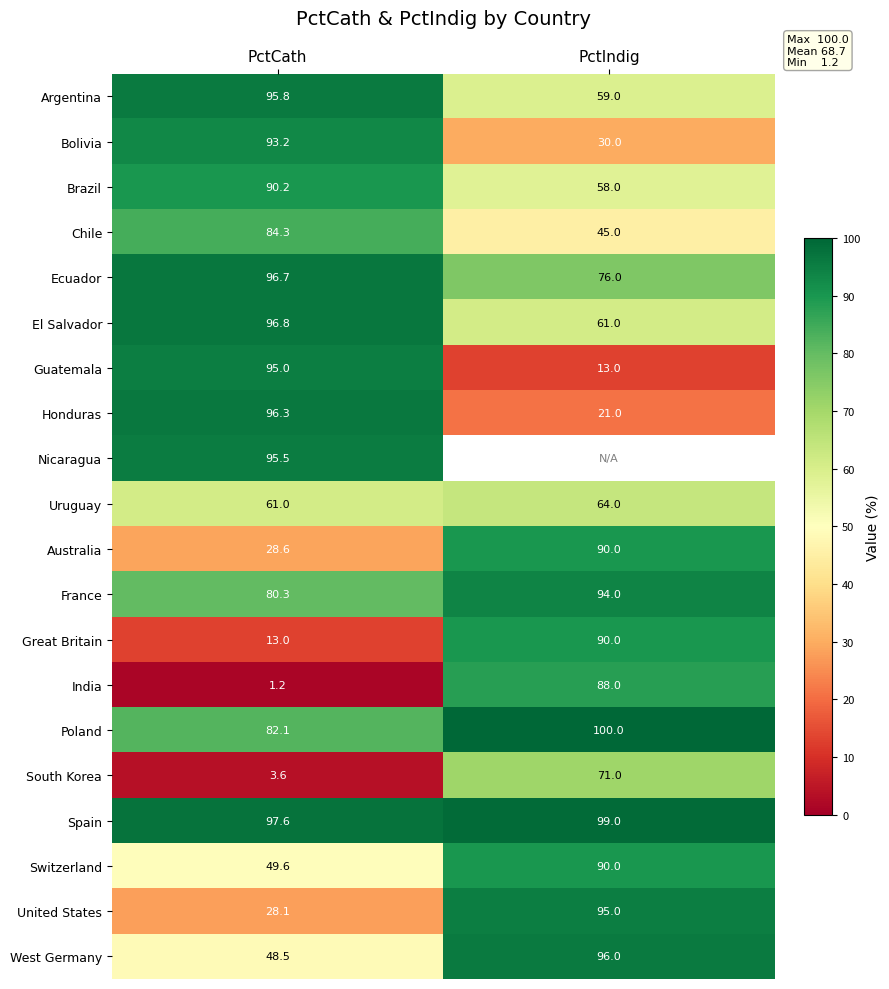

Which label corresponds to the smallest value in the chart?

PctCath